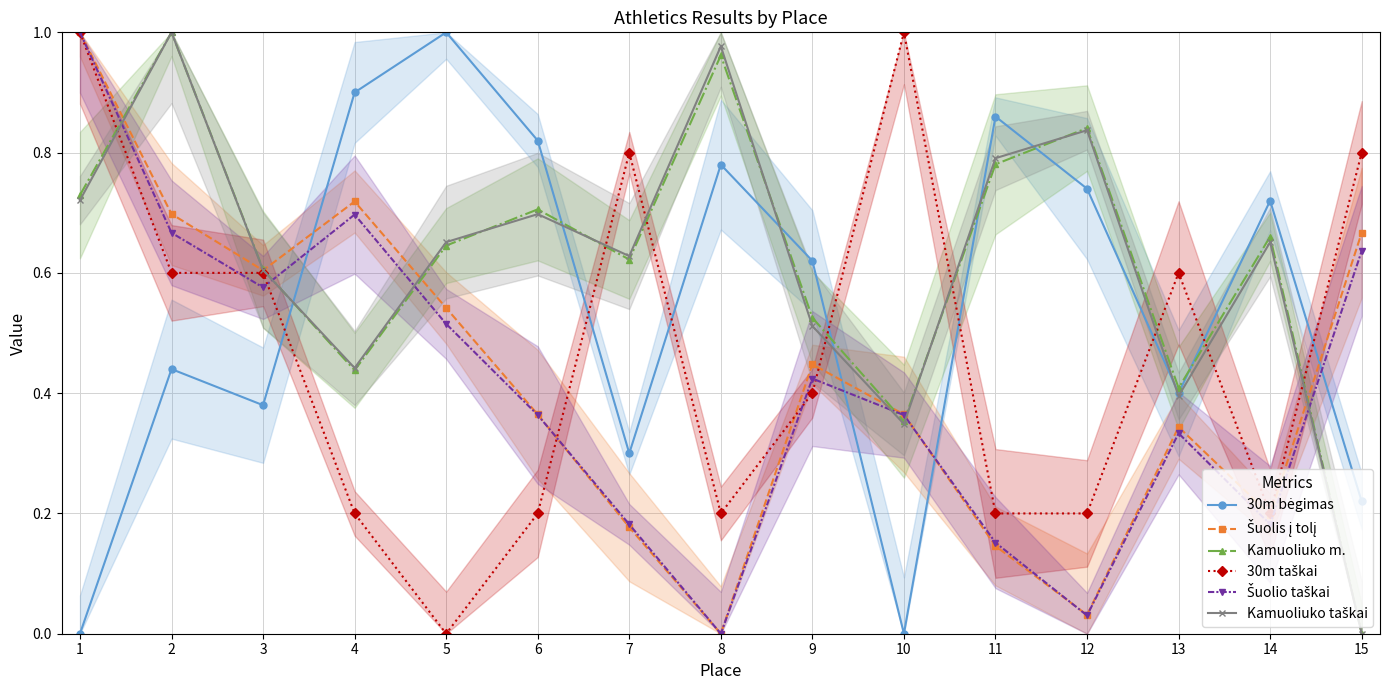

The value of Kamuoliuko taškai at 2 is 1.0. True or false?

True